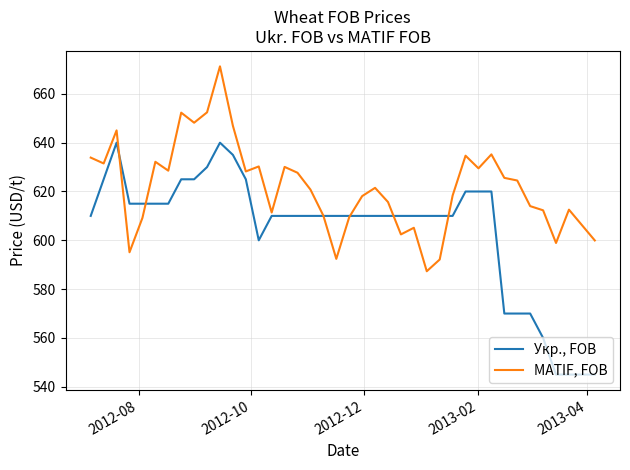

Rank the series by their average value, from highest to lowest.

MATIF, FOB, Укр., FOB